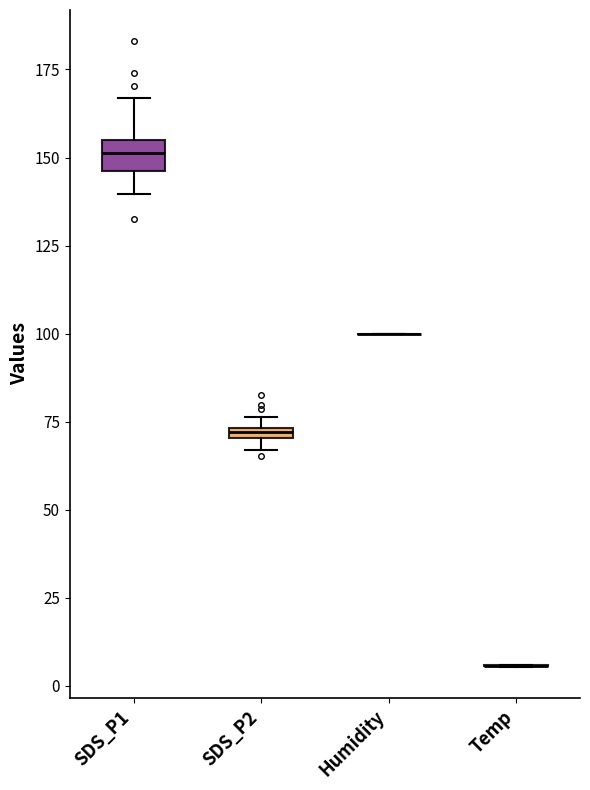

Which box is the tallest, from its lower edge to its upper edge?

SDS_P1